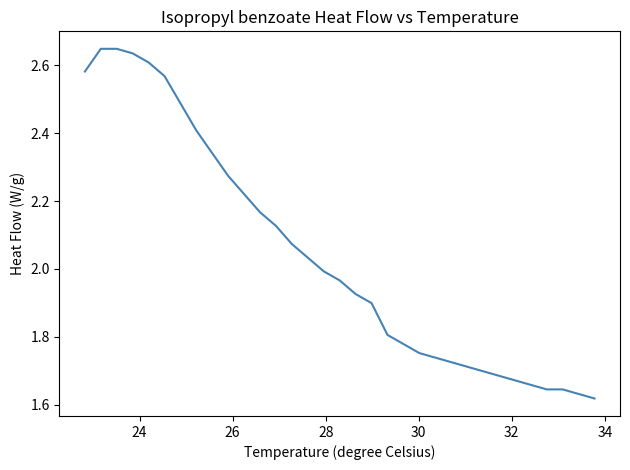

What is the difference between the maximum and minimum values?

1.0